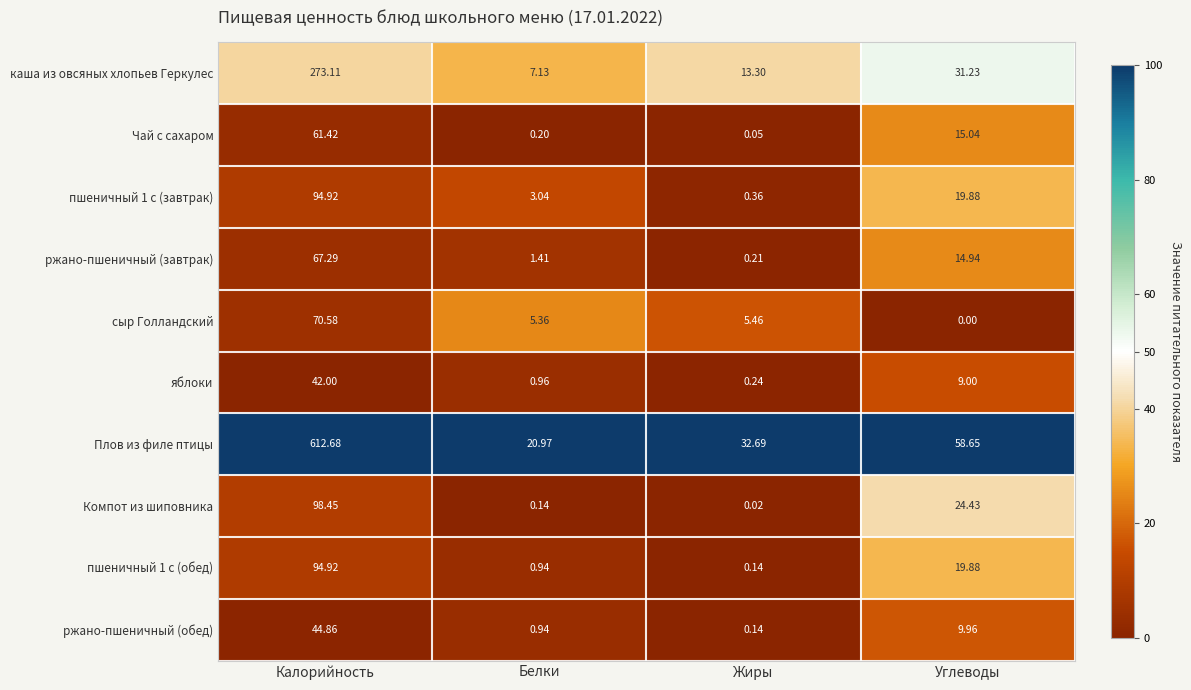

What is the total value across all series at Углеводы?

203.0